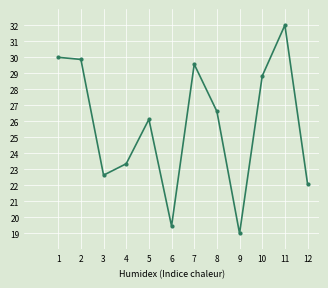

How many points are higher than both their immediate neighbors (excluding endpoints)?

3